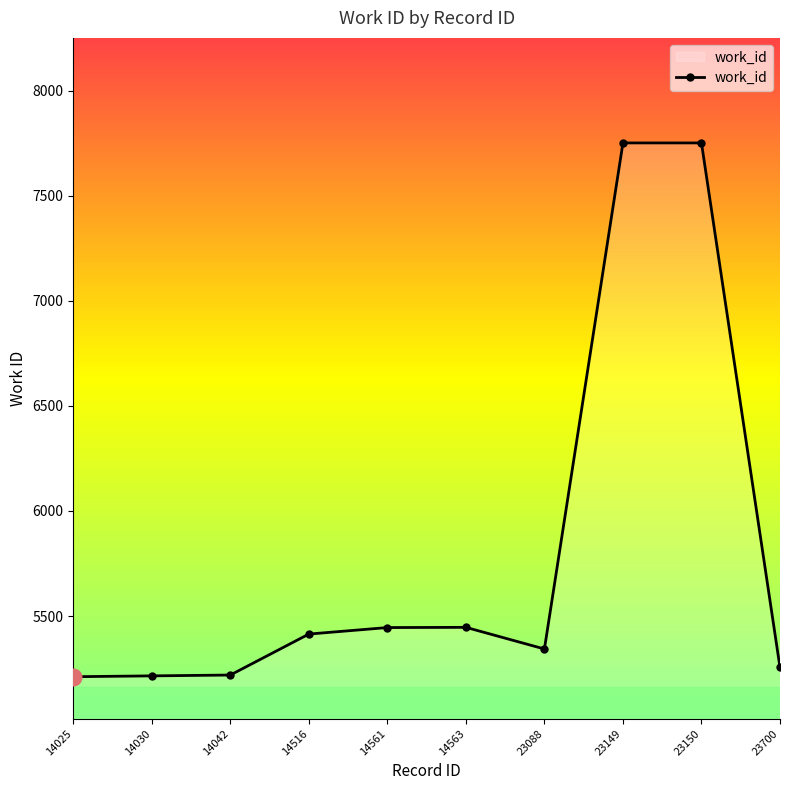

What is the ratio of the value at 14516 to the value at 23700?

1.0